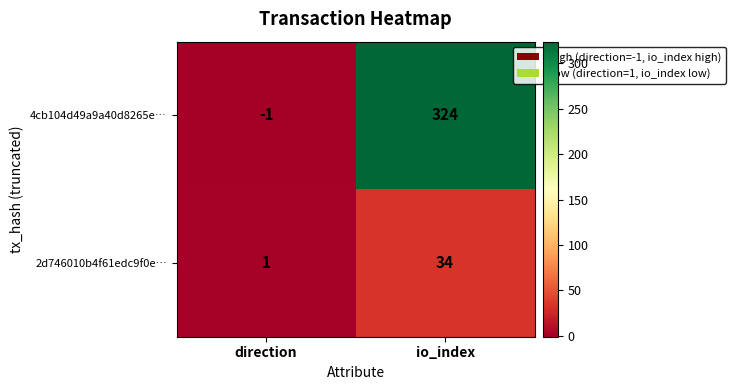

Reading right to left, what are all the values shown in this chart?

4cb104d49a9a40d8265e…: io_index=324	direction=-1
2d746010b4f61edc9f0e…: io_index=34	direction=1